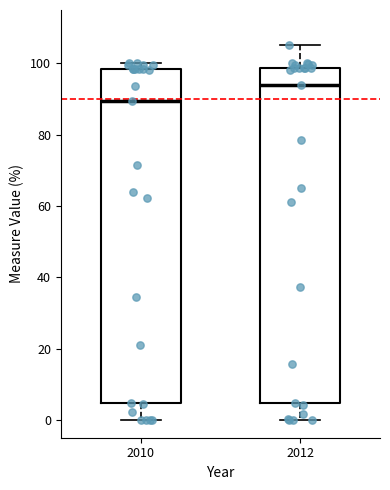

Which box's median line is the highest?

2012